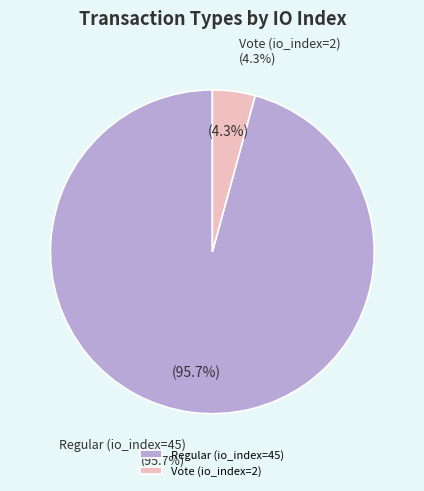

Is there any slice that represents more than half of the pie?

Yes